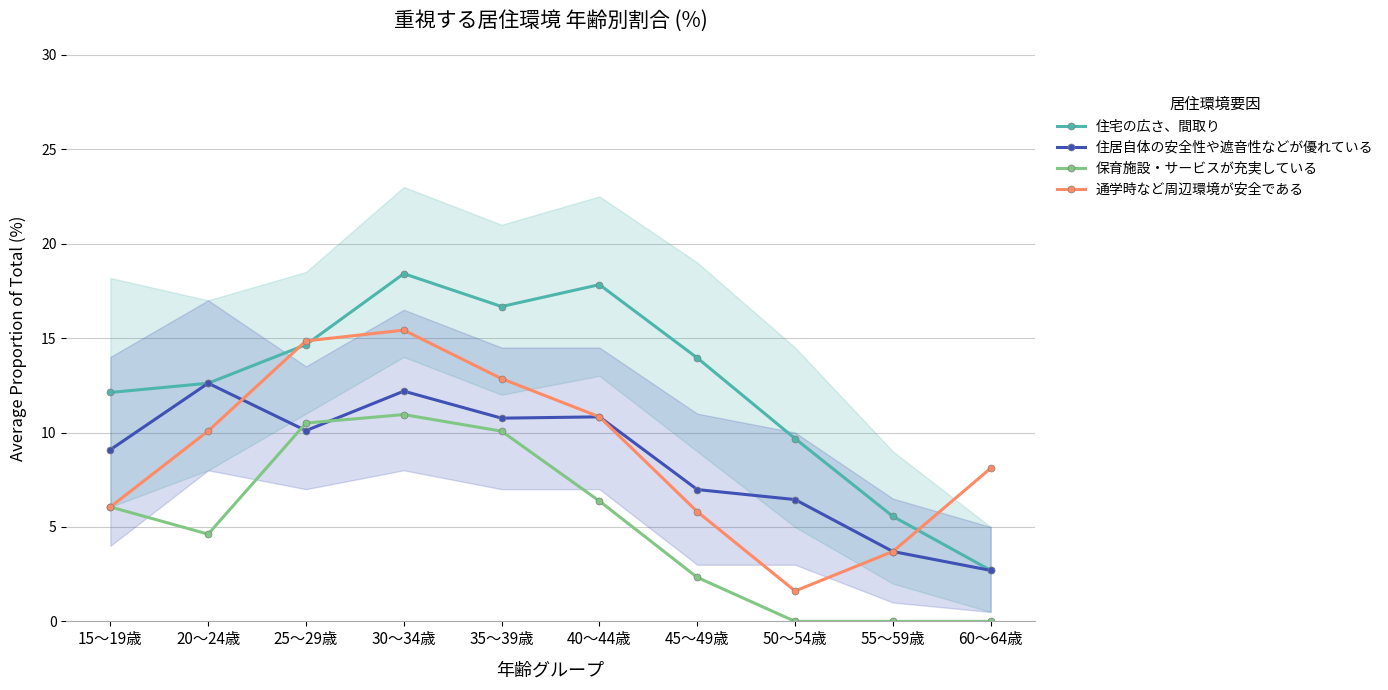

Does the chart have visible grid lines?

Yes